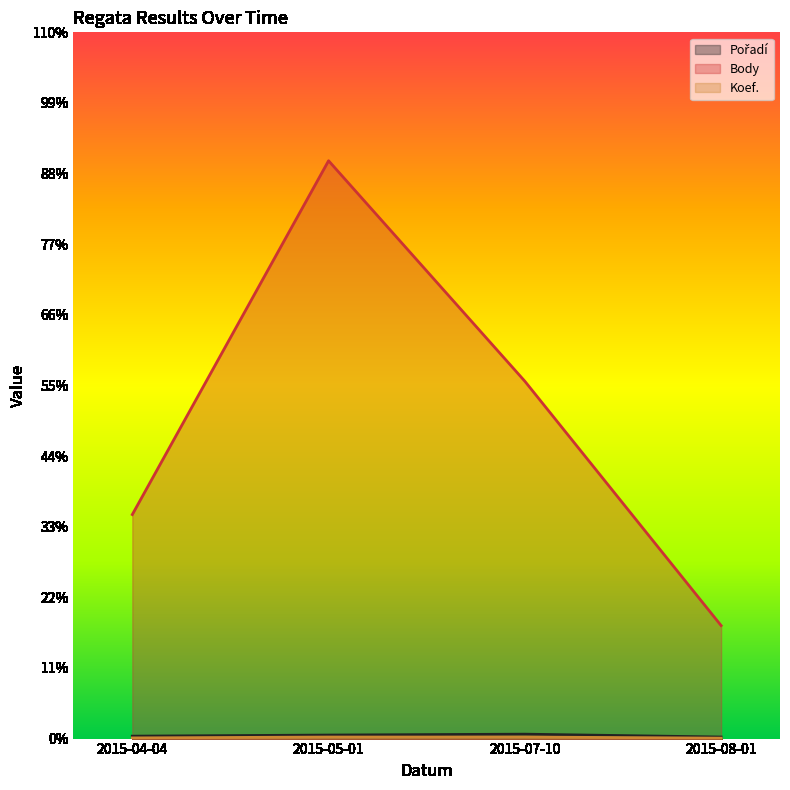

Which label corresponds to the largest value in the chart?

2015-05-01